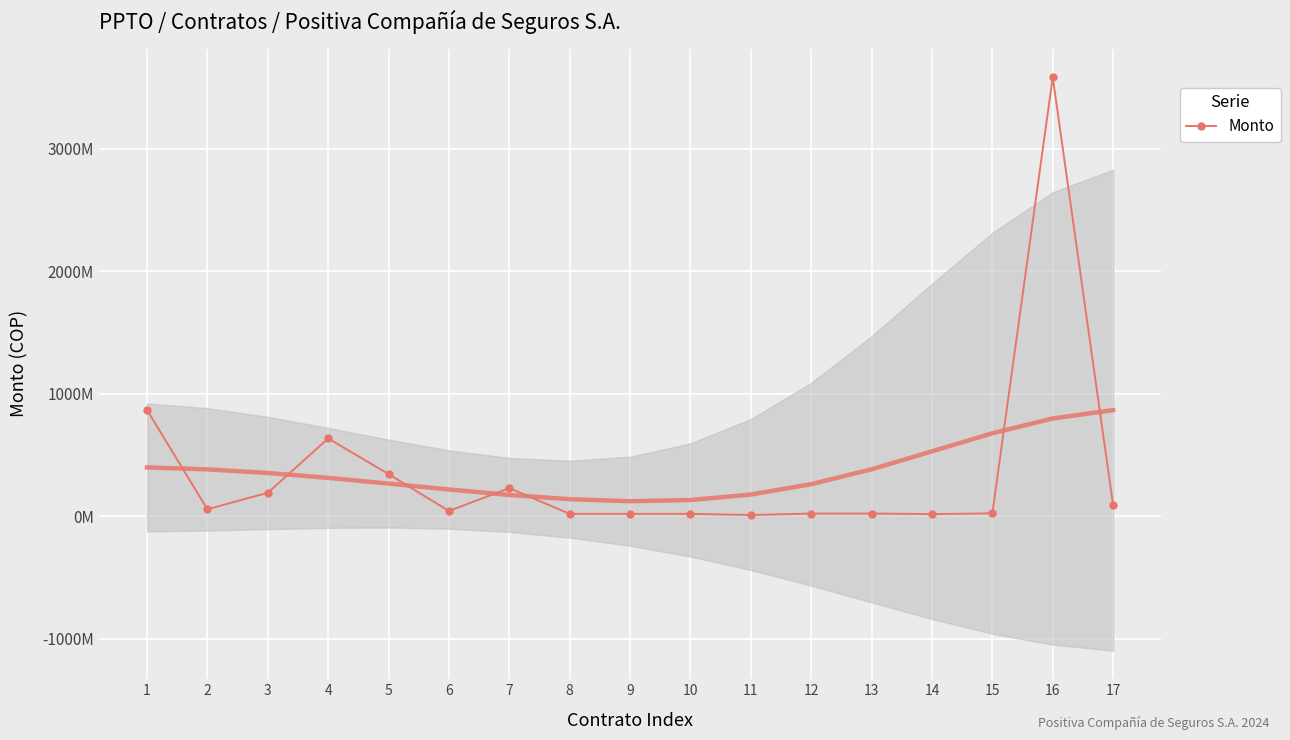

At which category does the chart reach its minimum across all series?

11